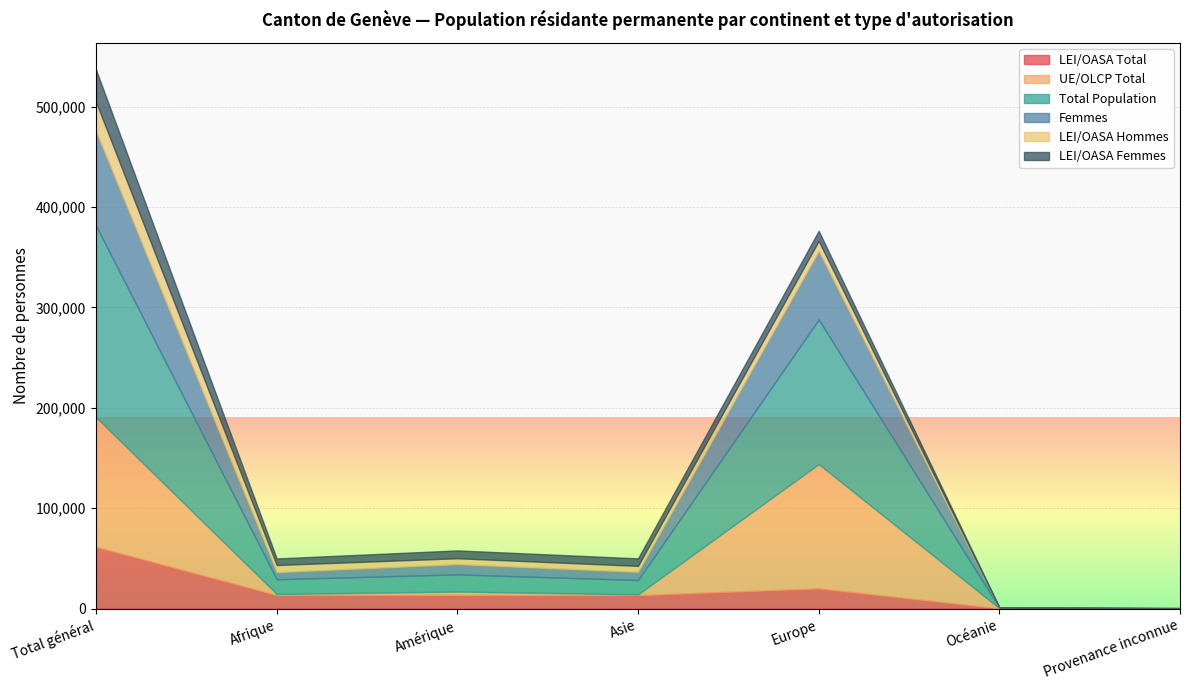

Reading left to right, list all the values displayed in this chart.

LEI/OASA Total: Total général=61539	Afrique=13610	Amérique=13658	Asie=13477	Europe=20229	Océanie=347	Provenance inconnue=218
UE/OLCP Total: Total général=129148	Afrique=1057	Amérique=3443	Asie=810	Europe=123765	Océanie=70	Provenance inconnue=3
Total Population: Total général=190687	Afrique=14667	Amérique=17101	Asie=14287	Europe=143994	Océanie=417	Provenance inconnue=221
Femmes: Total général=93713	Afrique=7114	Amérique=10187	Asie=8104	Europe=68011	Océanie=213	Provenance inconnue=84
LEI/OASA Hommes: Total général=29495	Afrique=7063	Amérique=5871	Asie=5974	Europe=10279	Océanie=173	Provenance inconnue=135
LEI/OASA Femmes: Total général=32044	Afrique=6547	Amérique=7787	Asie=7503	Europe=9950	Océanie=174	Provenance inconnue=83